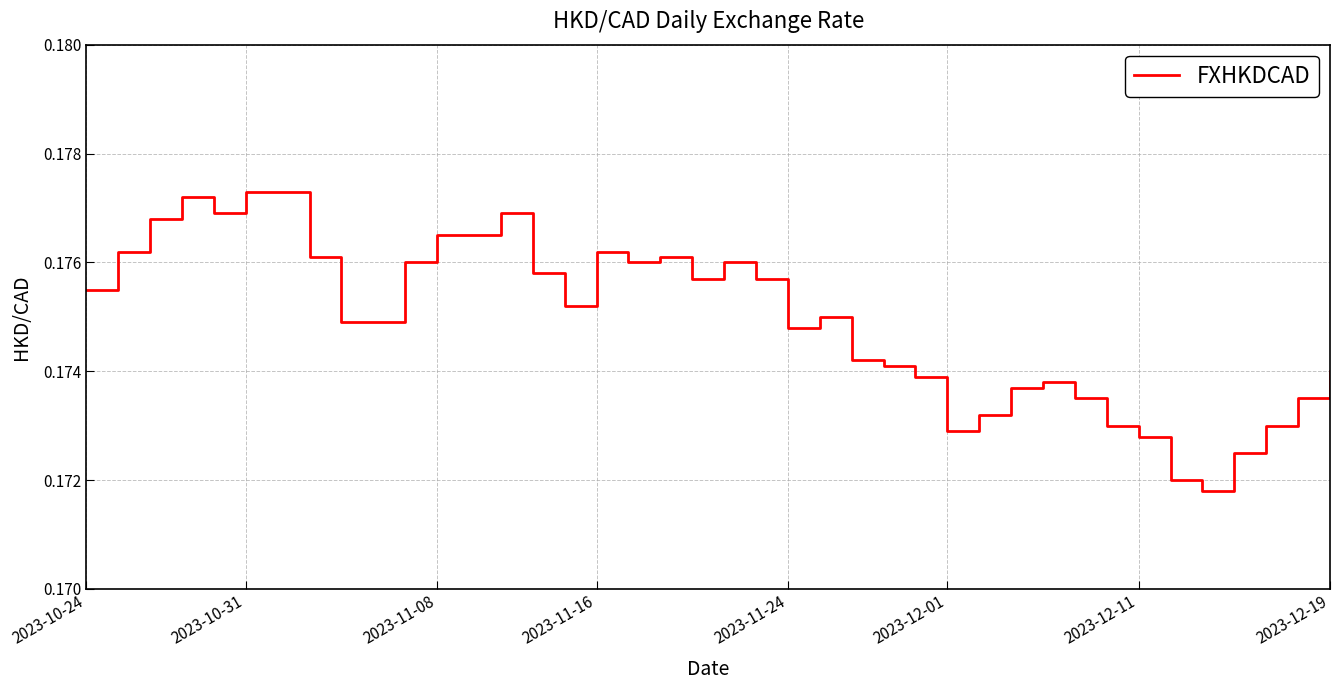

Count the number of data series in this chart.

1